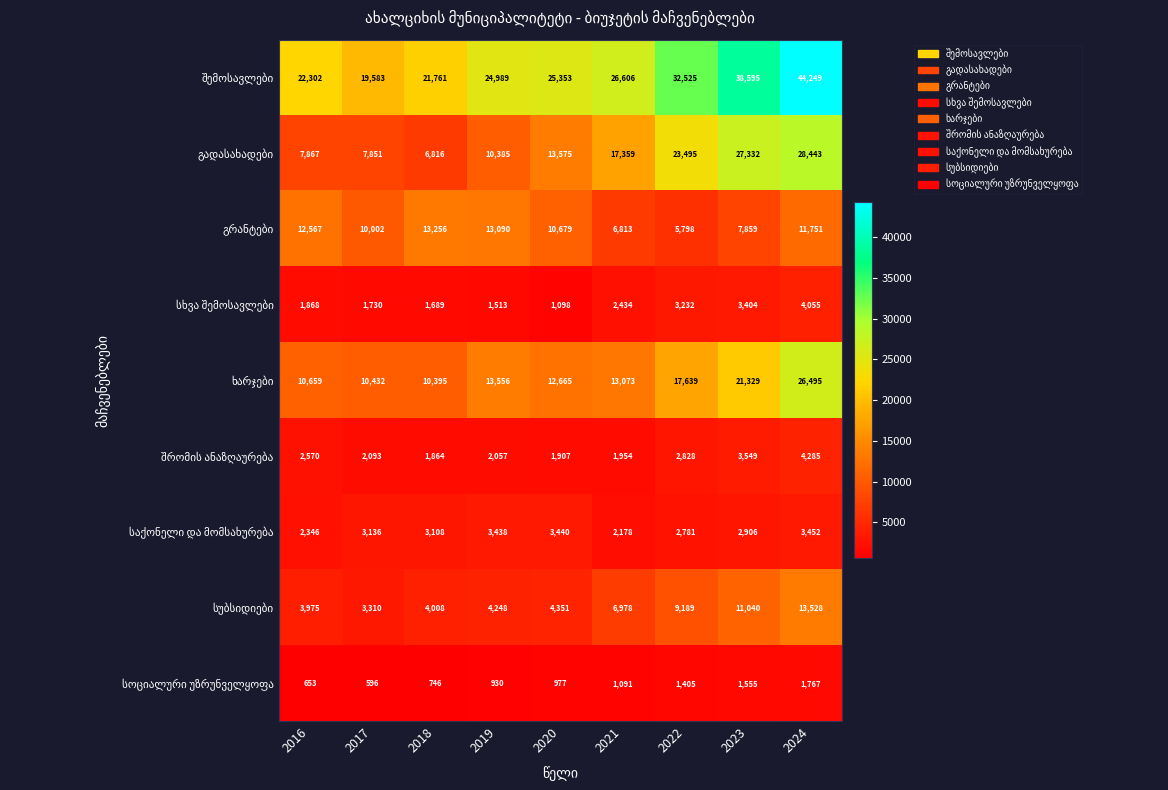

At how many categories does at least one series exceed 22017?

7